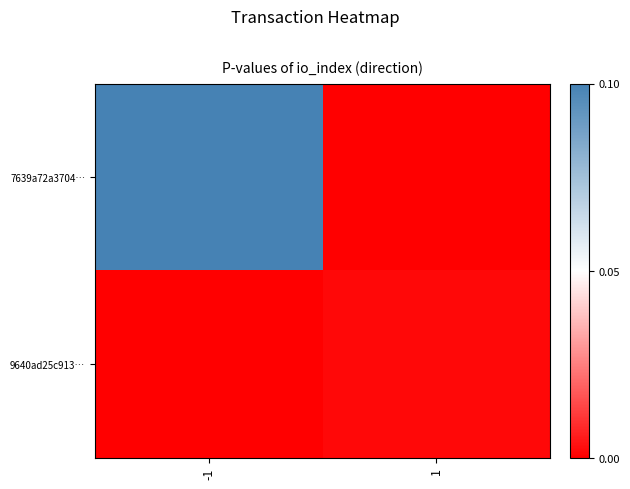

Rank the series by their maximum value, from highest to lowest.

7639a72a3704…, 9640ad25c913…